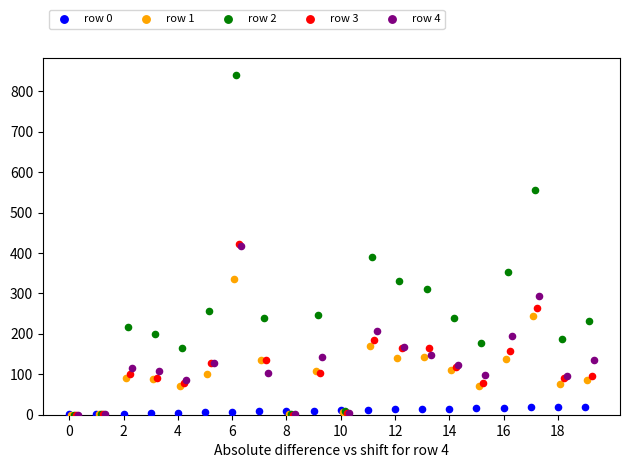

What are all the series names shown in the legend?

row 0, row 1, row 2, row 3, row 4